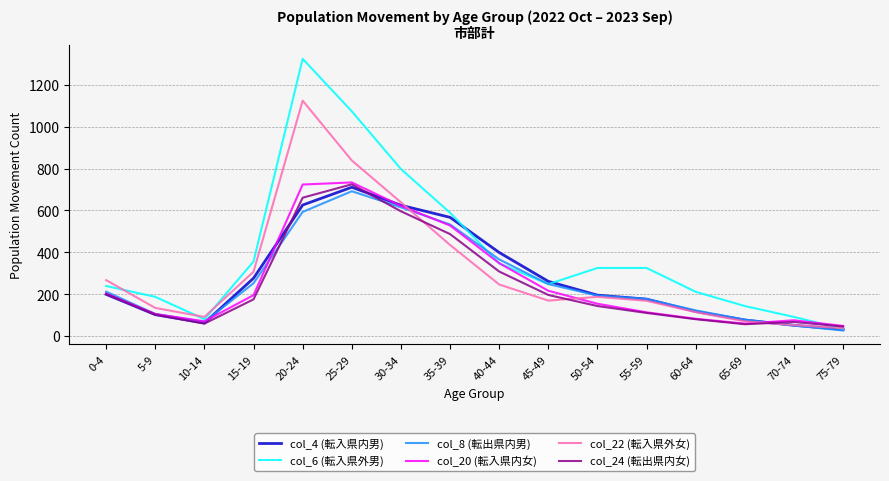

The value of col_4 (転入県内男) at 45-49 is 261. True or false?

True